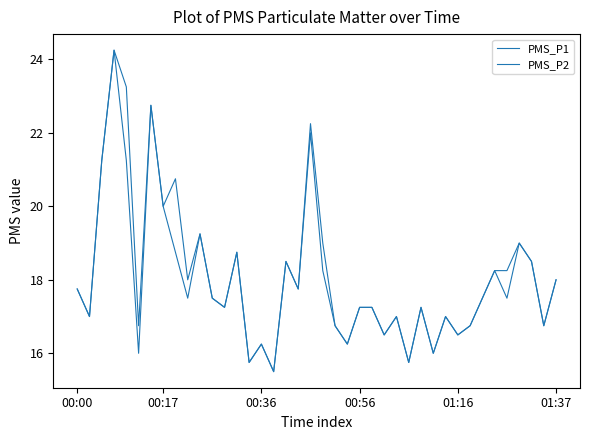

True or false: PMS_P2 and PMS_P1 intersect in this chart.

False